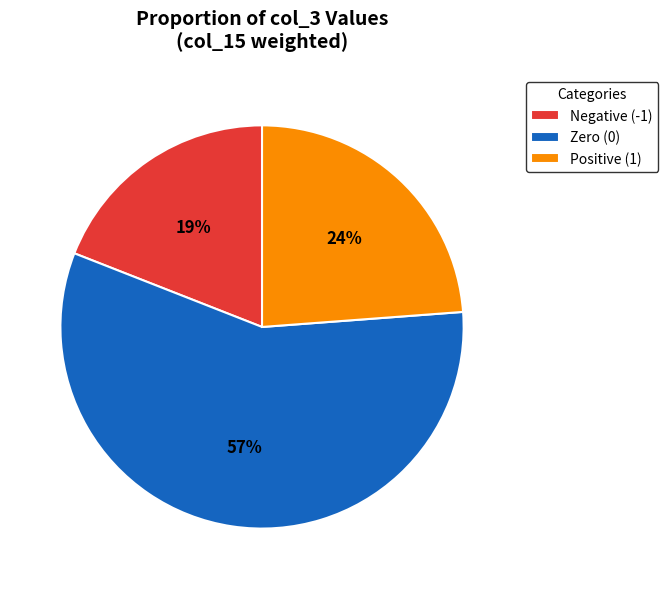

The Positive (1) slice represents 24% of the pie. True or false?

True